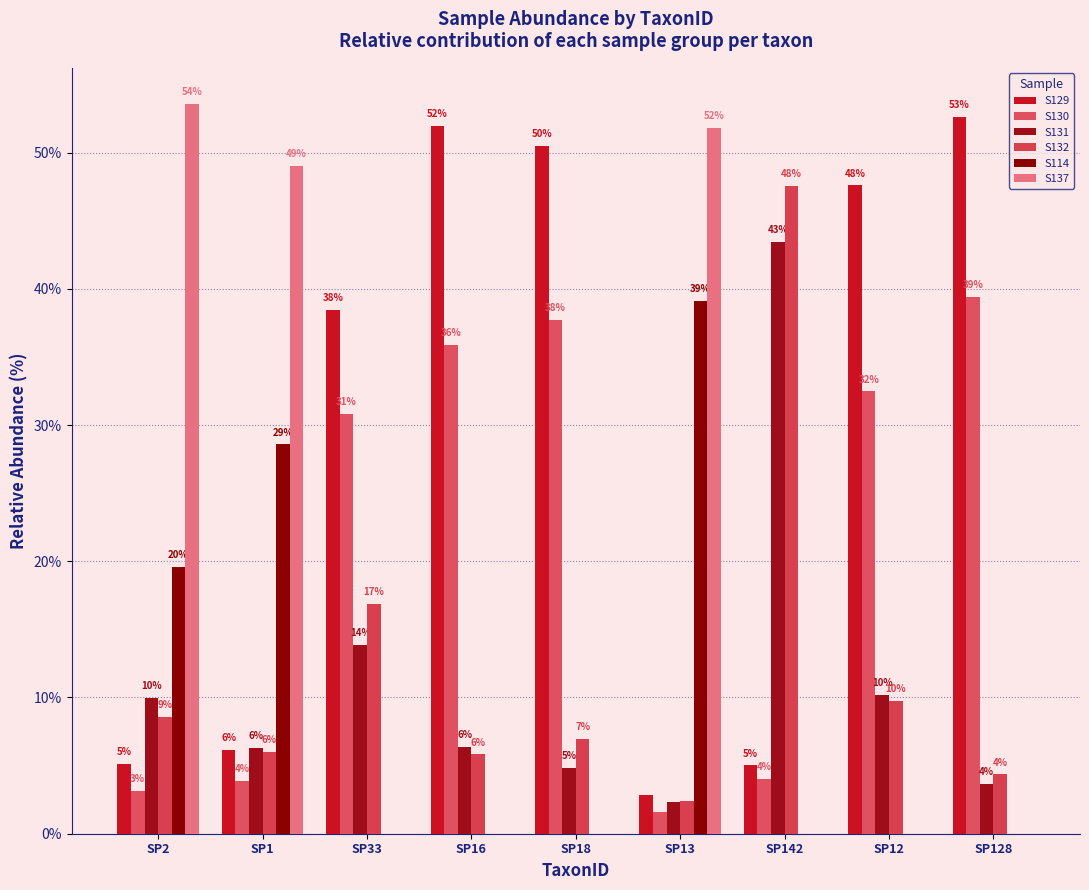

Is it true that S137 equals 0.0 at SP12?

True